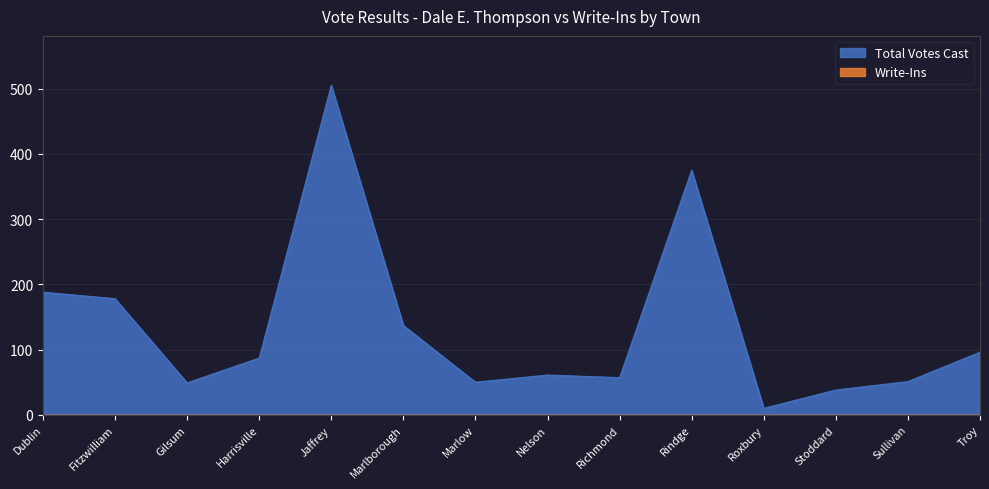

What is the difference between the values at Dublin and Richmond?

131